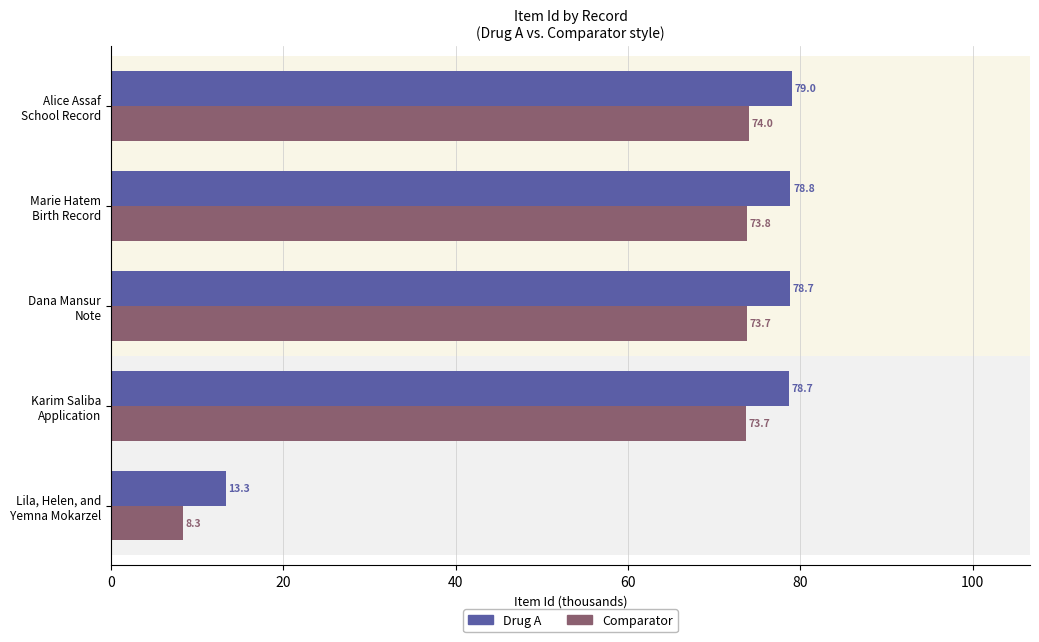

What is the highest value of the Drug A series?

79.0